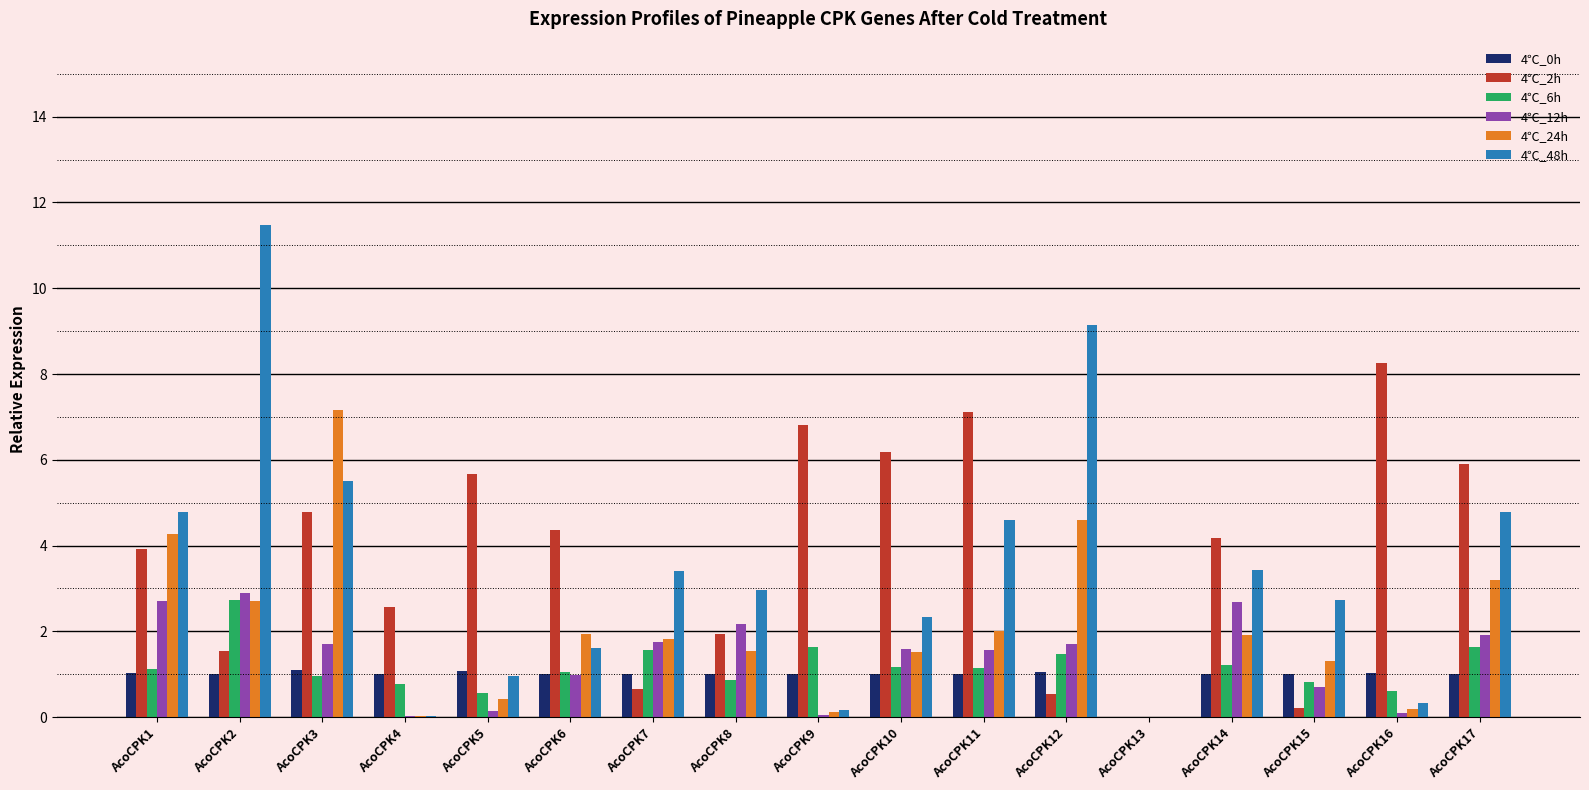

Between AcoCPK1 and AcoCPK6, which series saw the biggest shift?

4℃_48h